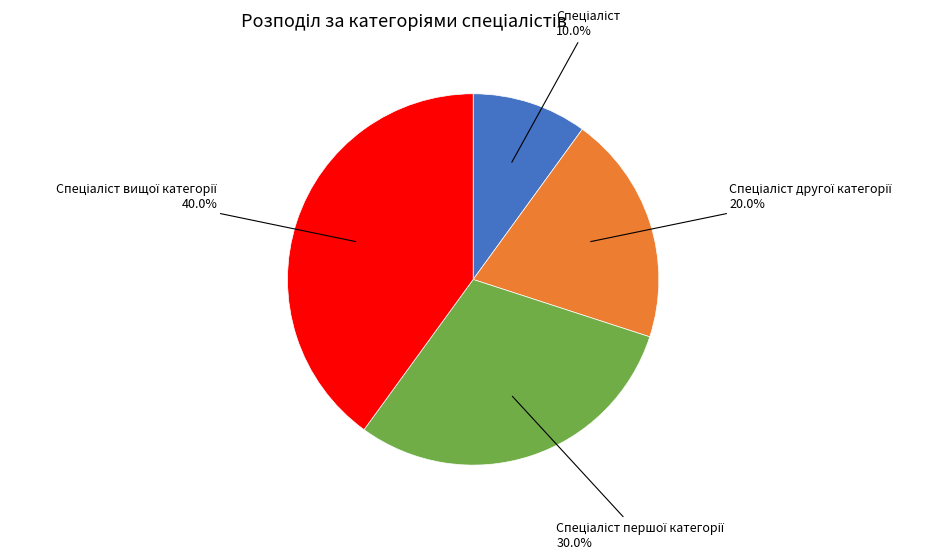

Does any single category account for the majority?

No